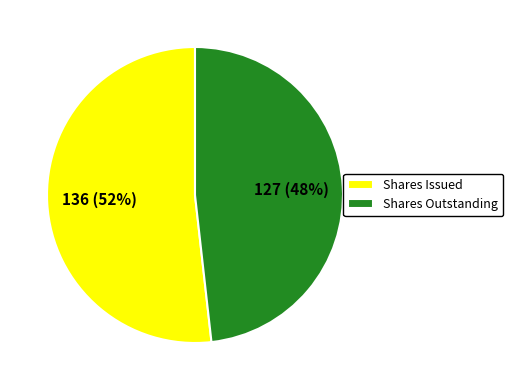

Rank the categories by value from highest to lowest.

Shares Issued, Shares Outstanding